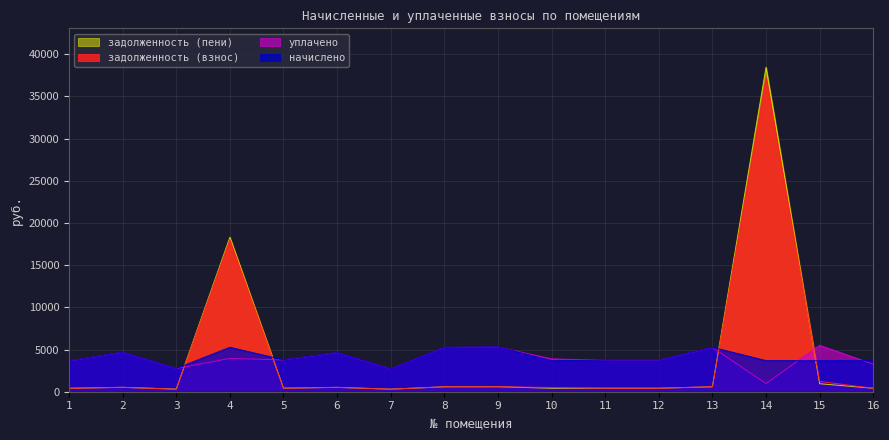

Which series ends up on top after the final intersection of уплачено and задолженность (взнос)?

уплачено